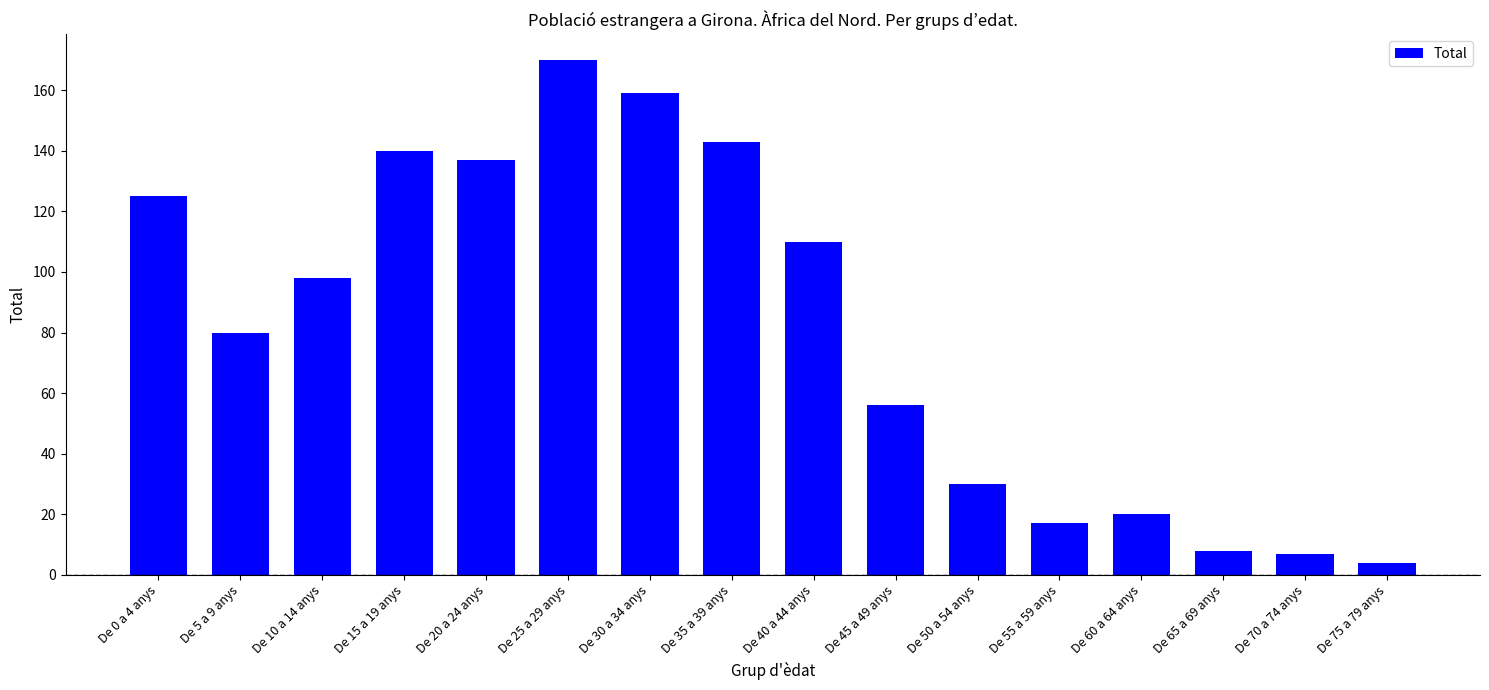

What is the minimum value shown in the chart?

4